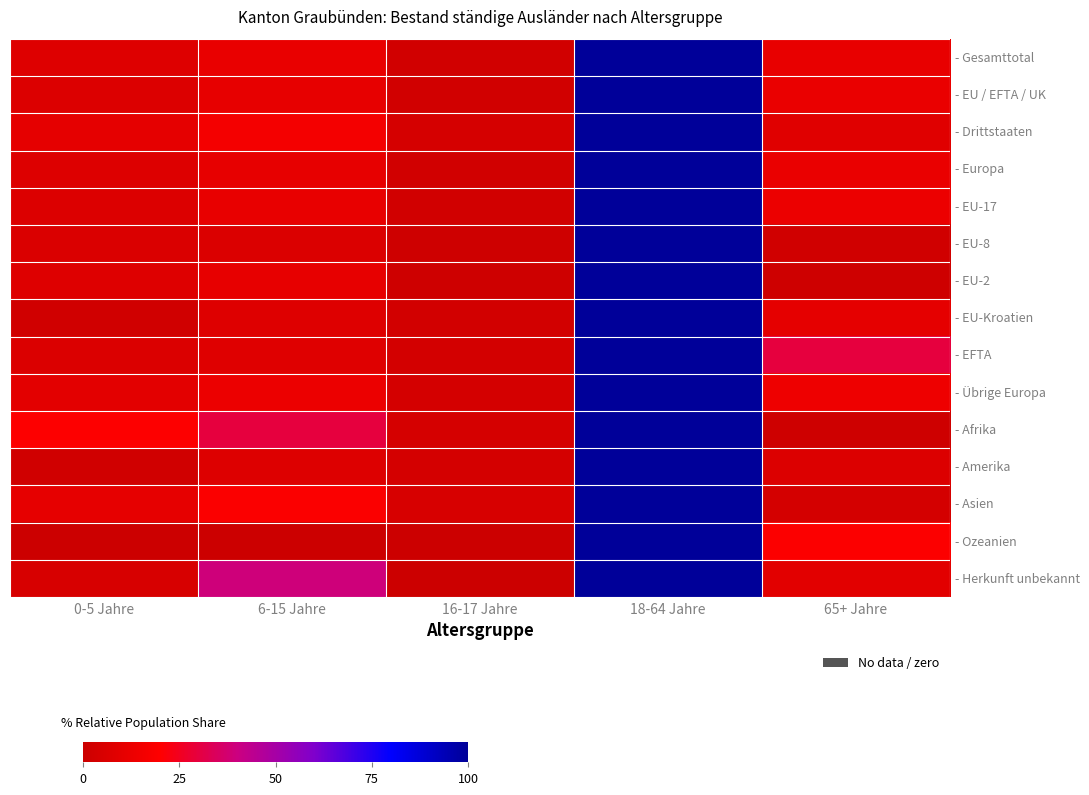

Reading right to left, transcribe all the data shown in this chart.

- Gesamttotal: 65+ Jahre=11.2	18-64 Jahre=100.0	16-17 Jahre=2.3	6-15 Jahre=11.5	0-5 Jahre=7.1
- EU / EFTA / UK: 65+ Jahre=11.8	18-64 Jahre=100.0	16-17 Jahre=2.0	6-15 Jahre=10.6	0-5 Jahre=6.4
- Drittstaaten: 65+ Jahre=8.0	18-64 Jahre=100.0	16-17 Jahre=3.6	6-15 Jahre=16.1	0-5 Jahre=10.1
- Europa: 65+ Jahre=11.9	18-64 Jahre=100.0	16-17 Jahre=2.1	6-15 Jahre=10.8	0-5 Jahre=6.7
- EU-17: 65+ Jahre=12.9	18-64 Jahre=100.0	16-17 Jahre=2.1	6-15 Jahre=11.1	0-5 Jahre=6.6
- EU-8: 65+ Jahre=1.7	18-64 Jahre=100.0	16-17 Jahre=0.8	6-15 Jahre=6.1	0-5 Jahre=5.6
- EU-2: 65+ Jahre=0.9	18-64 Jahre=100.0	16-17 Jahre=1.1	6-15 Jahre=10.6	0-5 Jahre=7.3
- EU-Kroatien: 65+ Jahre=9.9	18-64 Jahre=100.0	16-17 Jahre=2.4	6-15 Jahre=7.2	0-5 Jahre=1.7
- EFTA: 65+ Jahre=29.9	18-64 Jahre=100.0	16-17 Jahre=3.0	6-15 Jahre=7.5	0-5 Jahre=6.0
- Übrige Europa: 65+ Jahre=13.4	18-64 Jahre=100.0	16-17 Jahre=3.3	6-15 Jahre=12.6	0-5 Jahre=9.3
- Afrika: 65+ Jahre=0.9	18-64 Jahre=100.0	16-17 Jahre=3.8	6-15 Jahre=29.7	0-5 Jahre=19.5
- Amerika: 65+ Jahre=6.6	18-64 Jahre=100.0	16-17 Jahre=3.2	6-15 Jahre=7.0	0-5 Jahre=1.7
- Asien: 65+ Jahre=3.2	18-64 Jahre=100.0	16-17 Jahre=4.4	6-15 Jahre=18.5	0-5 Jahre=10.5
- Ozeanien: 65+ Jahre=19.0	18-64 Jahre=100.0	16-17 Jahre=0.0	6-15 Jahre=0.0	0-5 Jahre=0.0
- Herkunft unbekannt: 65+ Jahre=8.7	18-64 Jahre=100.0	16-17 Jahre=0.0	6-15 Jahre=39.1	0-5 Jahre=4.3